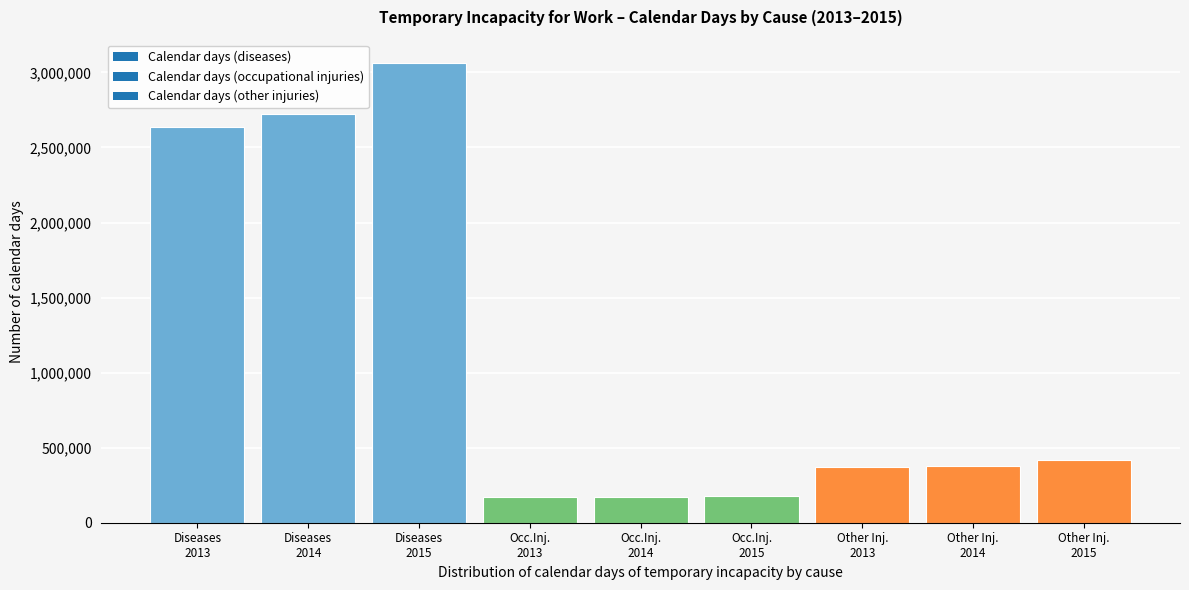

What is the value of the 5th bar from the left?

170149